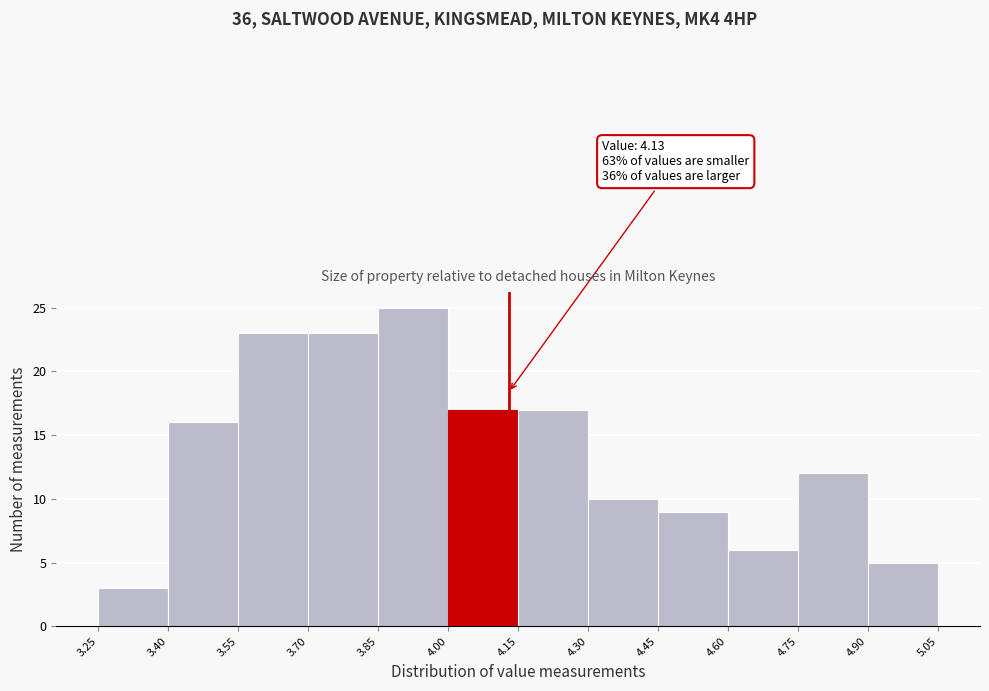

Which range on the x-axis has the tallest bar?

3.85 to 4.00